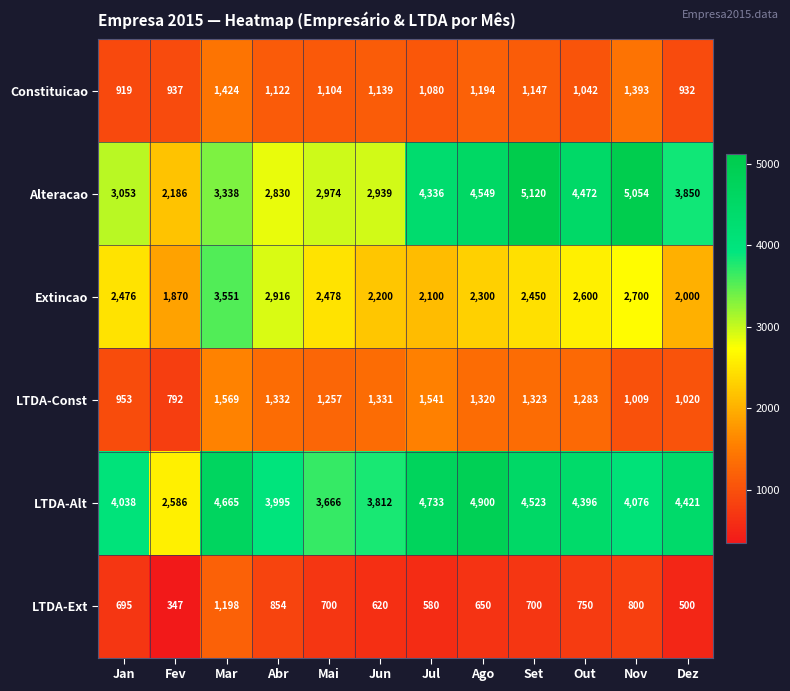

How many categories are shown in the chart?

12